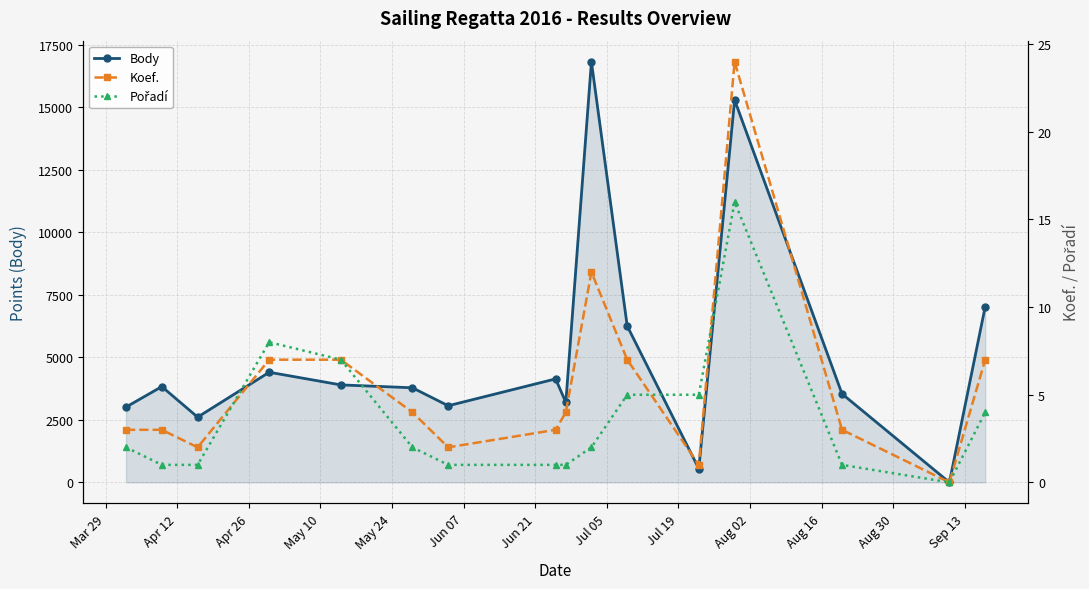

What are all the series names shown in the legend?

Body, Koef., Pořadí